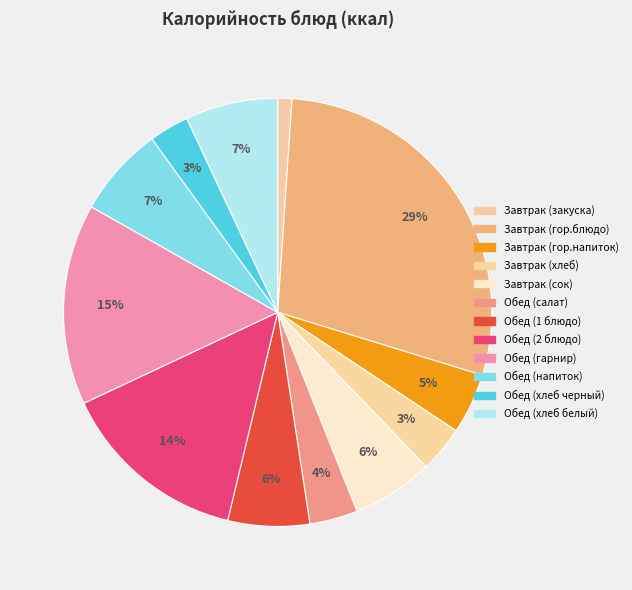

Approximately how many times larger is the value at Завтрак (гор.напиток) compared to Обед (хлеб черный)?

1.5